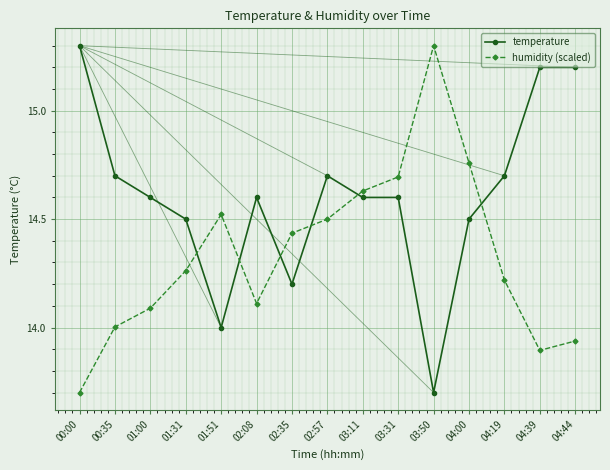

At how many categories does at least one series exceed 15?

4